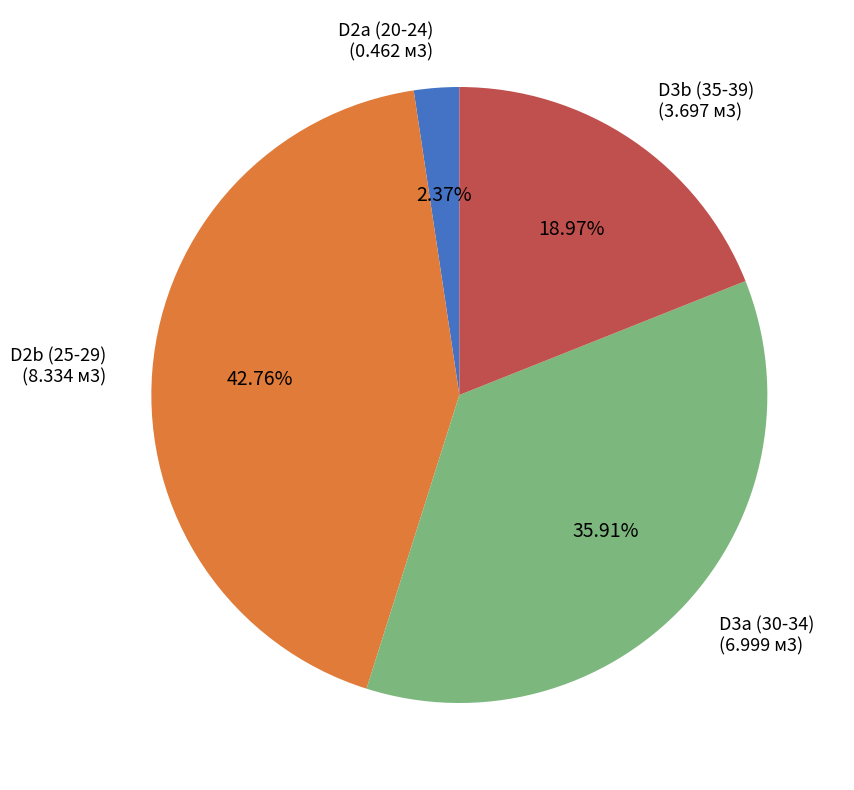

Approximately how many times larger is the value at D2b (25-29) compared to D3b (35-39)?

2.3